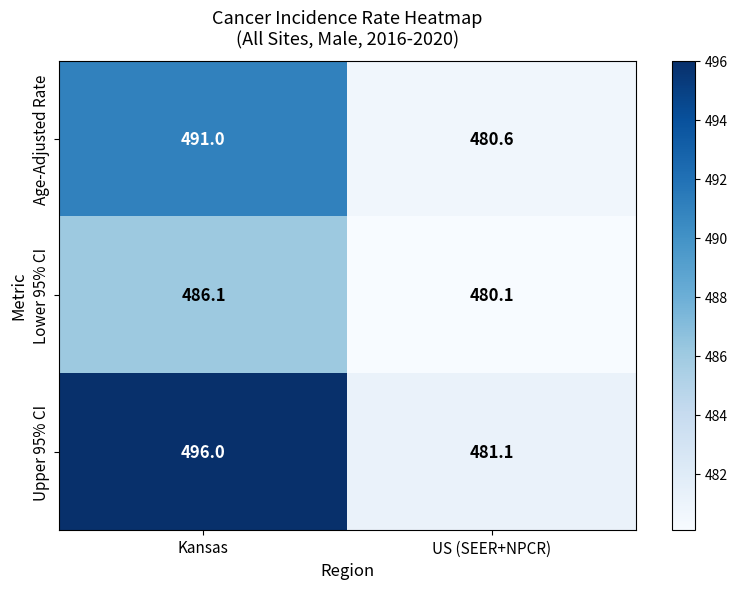

What value does the Age-Adjusted Rate series have at US (SEER+NPCR)?

480.6